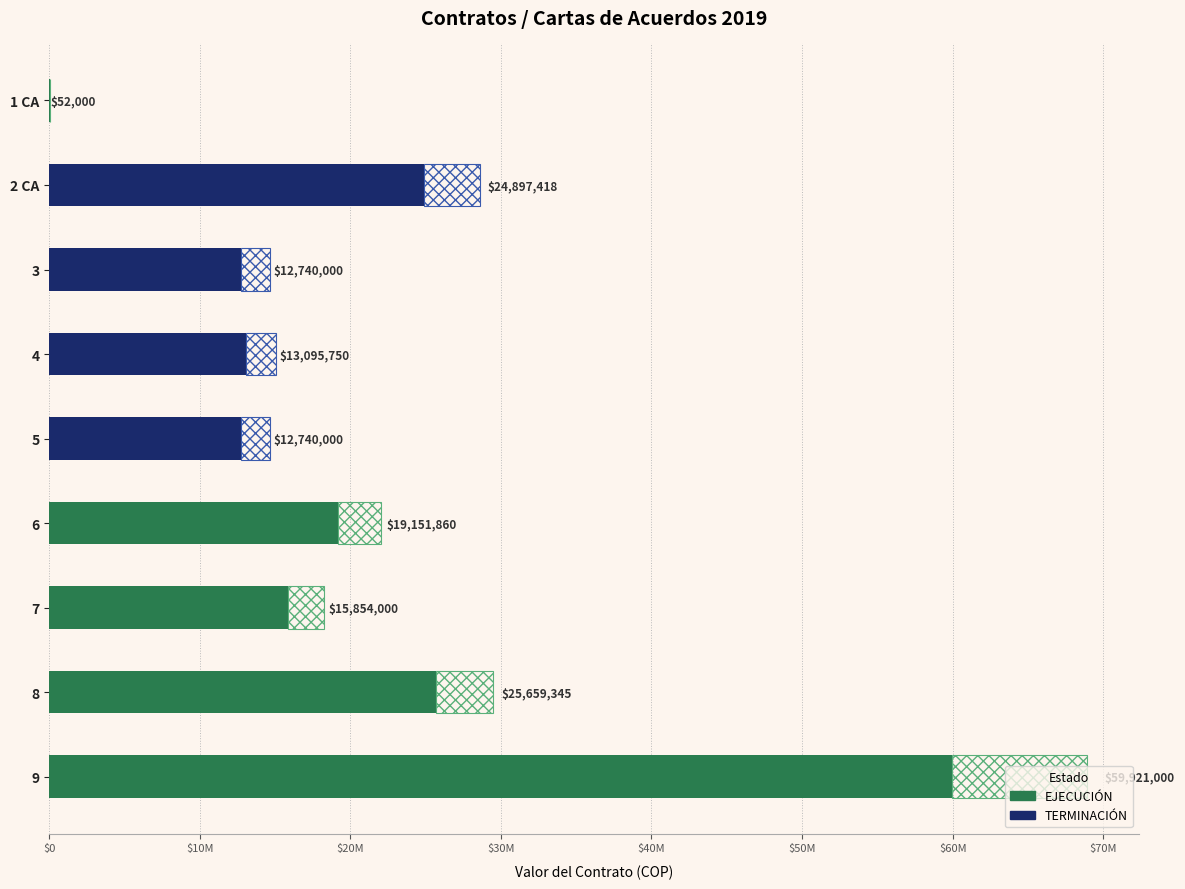

What is the difference between the values at 8 and 6?

6507485